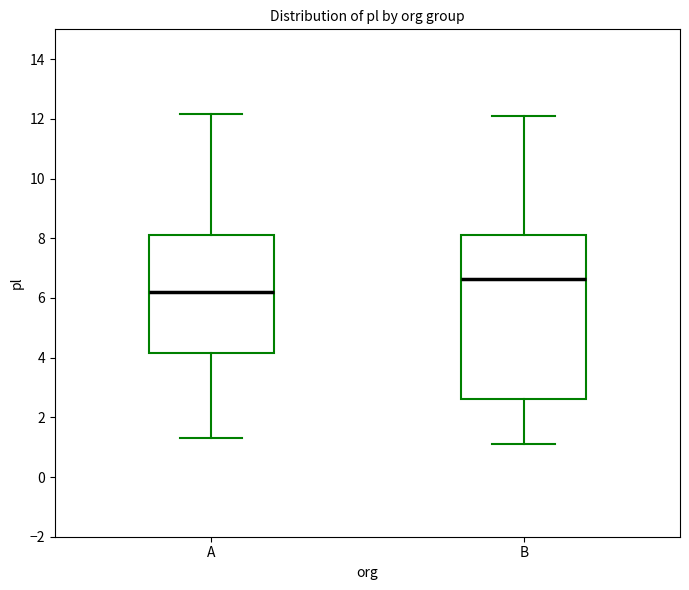

Which box is the tallest, from its lower edge to its upper edge?

B